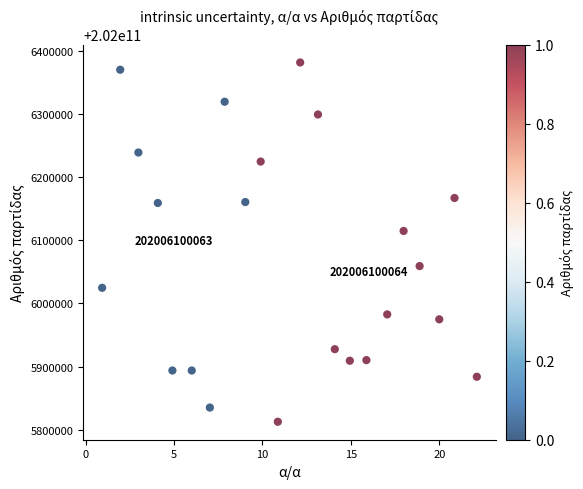

What is the range of Y values (max minus min)?

569595.2